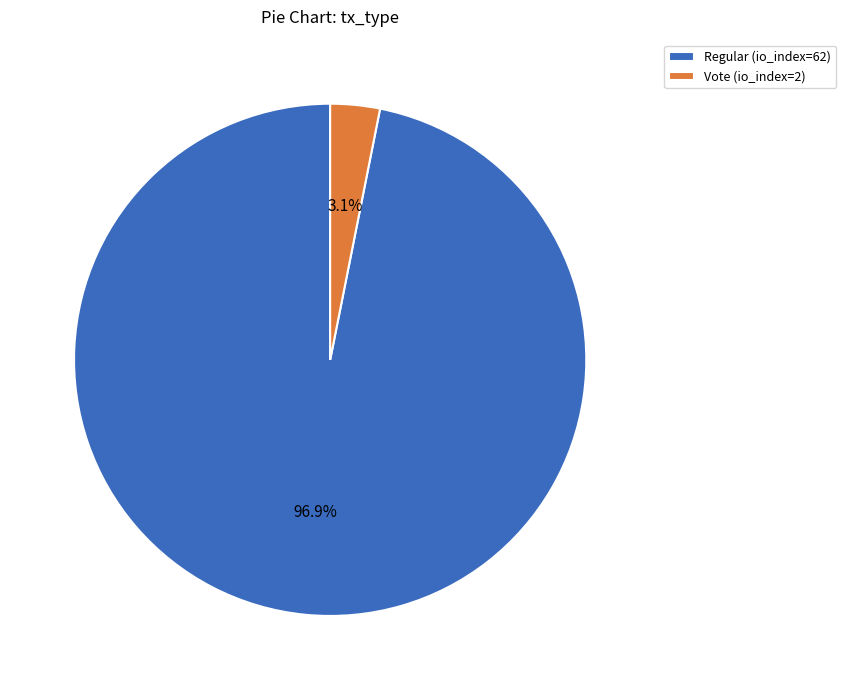

To the nearest percent, what is the average slice percentage?

50%